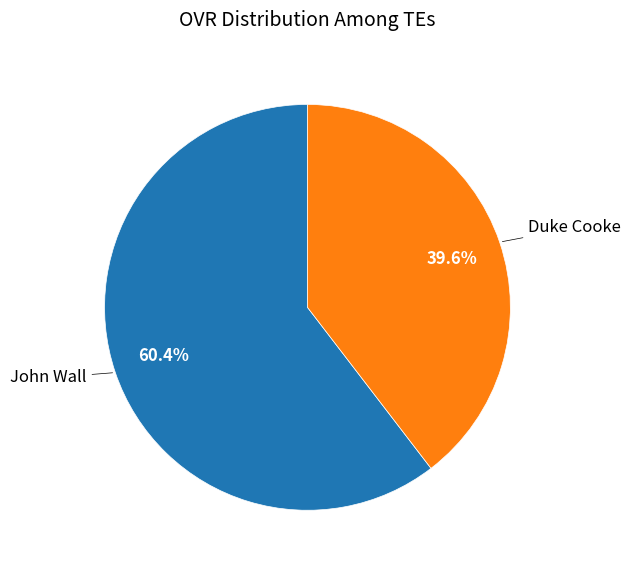

How many segments does this pie chart have?

2